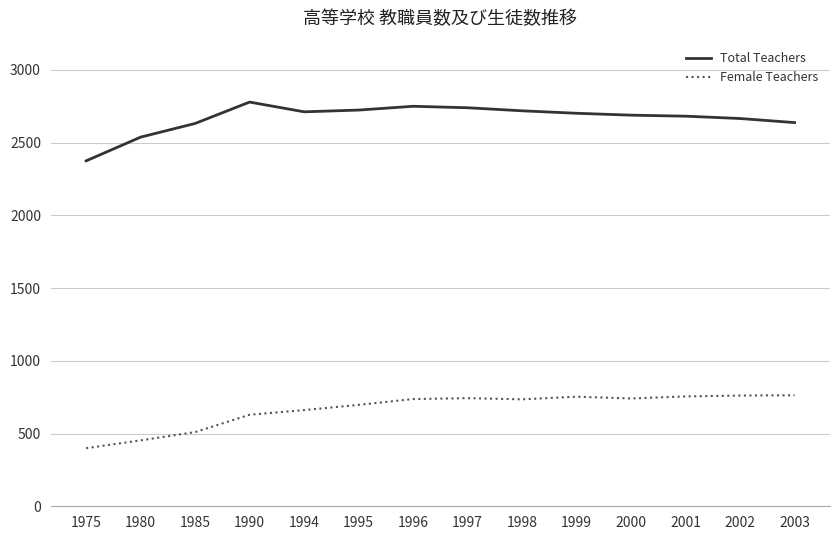

Is it true that Female Teachers equals 110 at 1980?

False